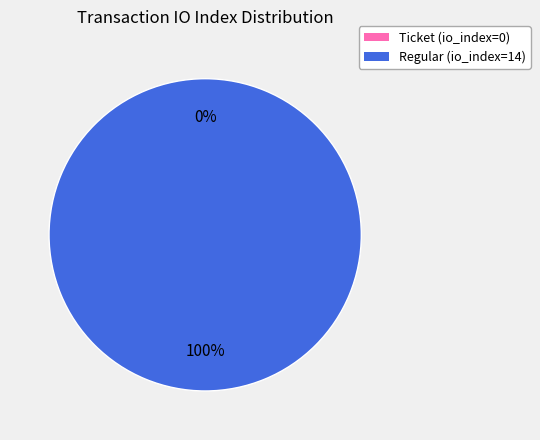

True or false: Ticket (io_index=0) accounts for 1% of the total.

False